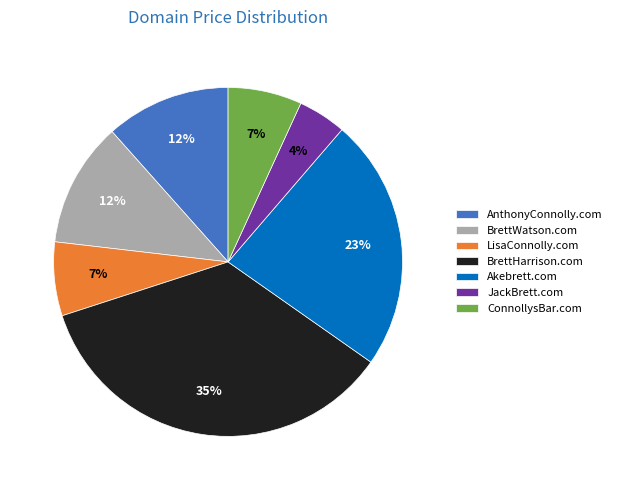

How many slices are in this pie chart?

7